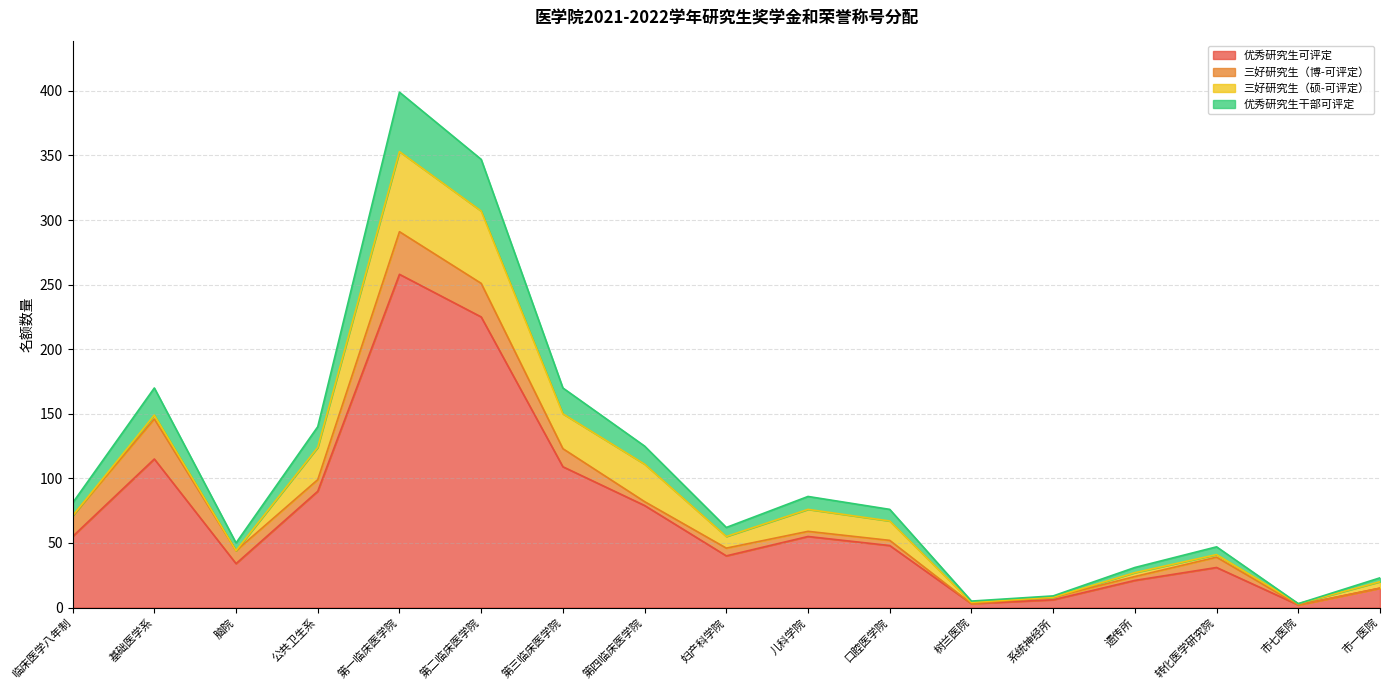

What is the value of the 优秀研究生干部可评定 point at the 3rd from the left?

50